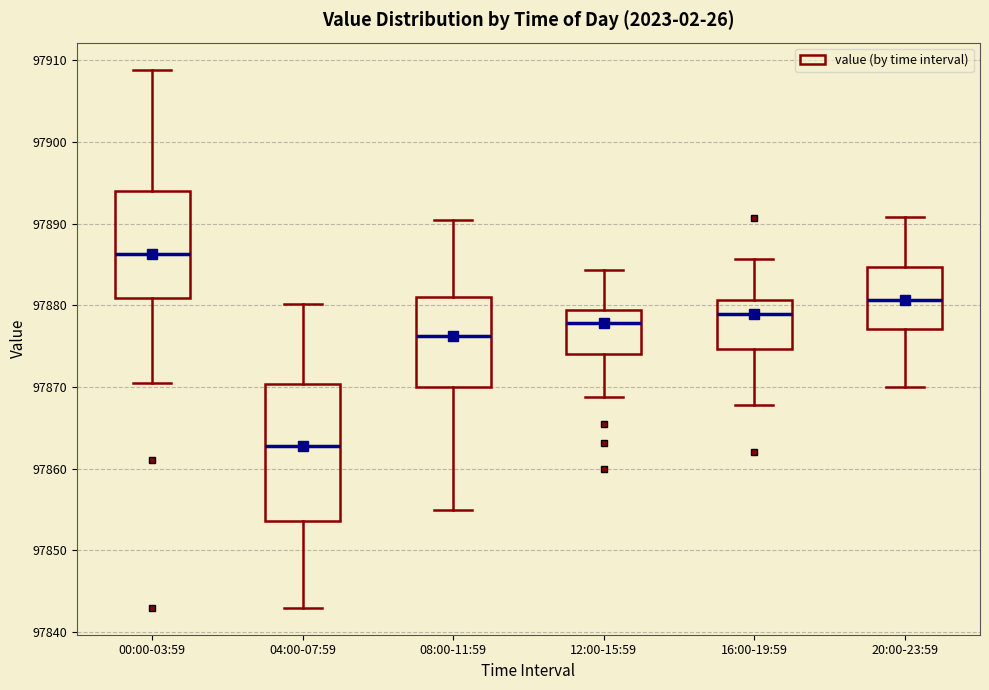

Reading left to right, transcribe this box plot: for each box, give where its median line is, the range the box spans, and where its two whiskers end, as read against the y-axis. The values are not printed on the chart, so give them approximately, as read against the axis.

00:00-03:59: median 97886, box 97881 to 97894, whiskers 97870 to 97909
04:00-07:59: median 97863, box 97854 to 97870, whiskers 97843 to 97880
08:00-11:59: median 97876, box 97870 to 97881, whiskers 97855 to 97891
12:00-15:59: median 97878, box 97874 to 97879, whiskers 97869 to 97884
16:00-19:59: median 97879, box 97875 to 97881, whiskers 97868 to 97886
20:00-23:59: median 97881, box 97877 to 97885, whiskers 97870 to 97891